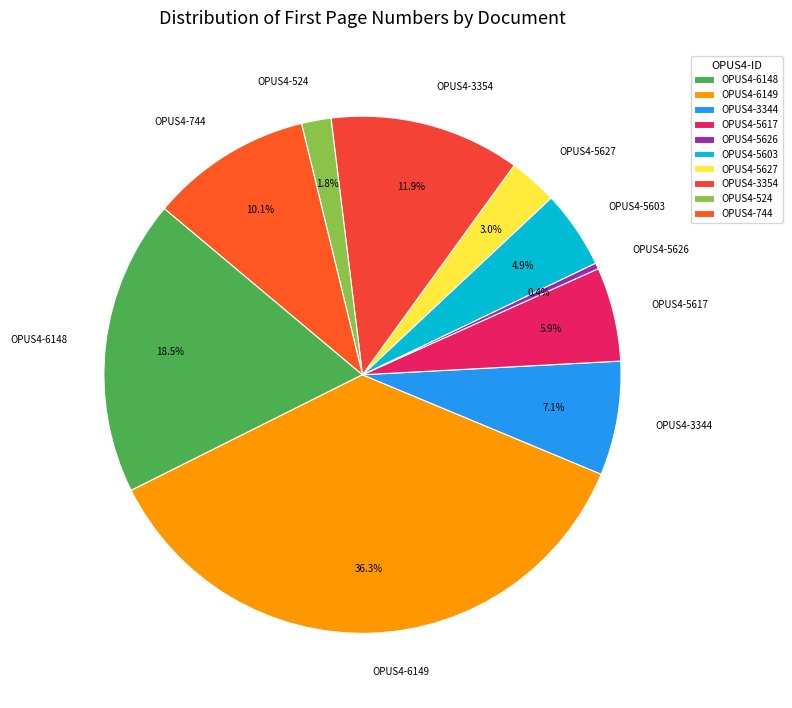

To the nearest percent, what portion does OPUS4-3344 represent?

7%